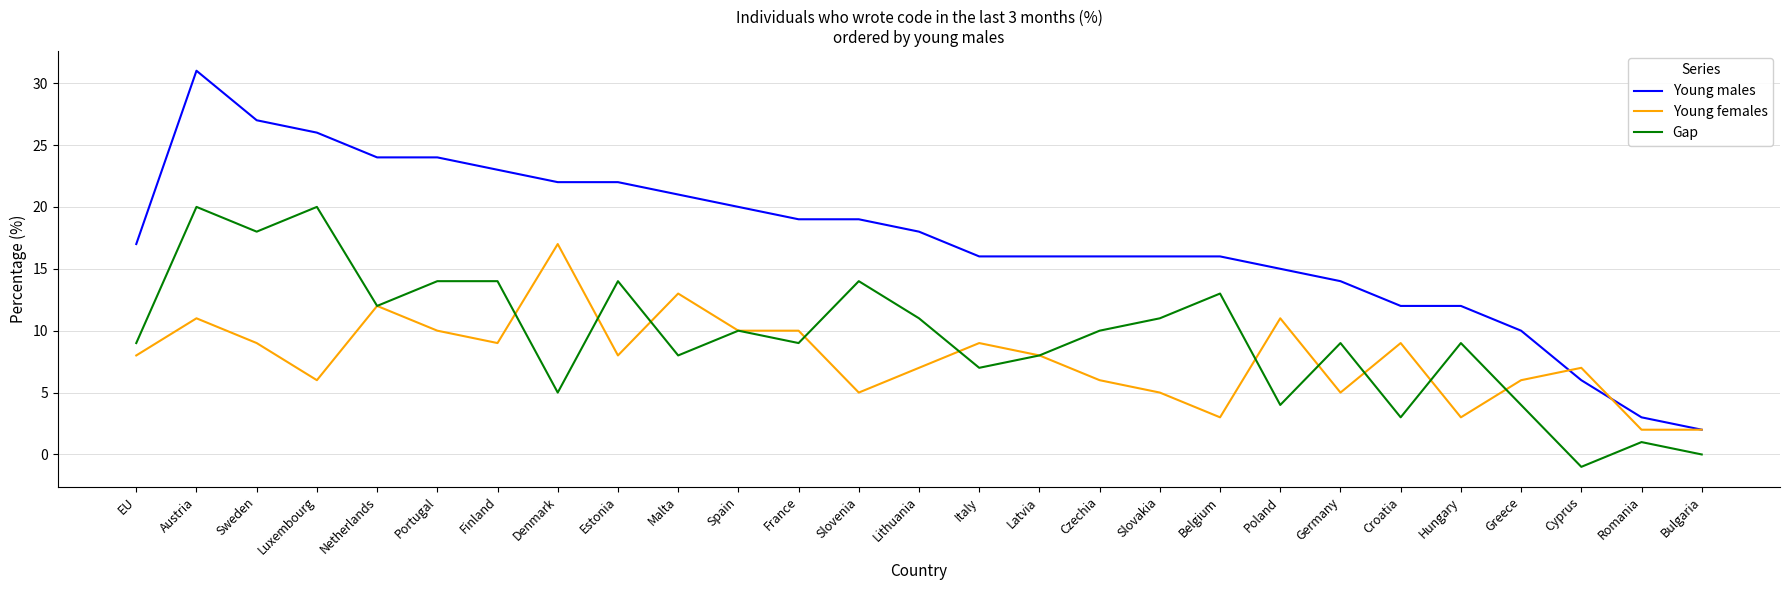

Where is the first local minimum for Young females?

Luxembourg